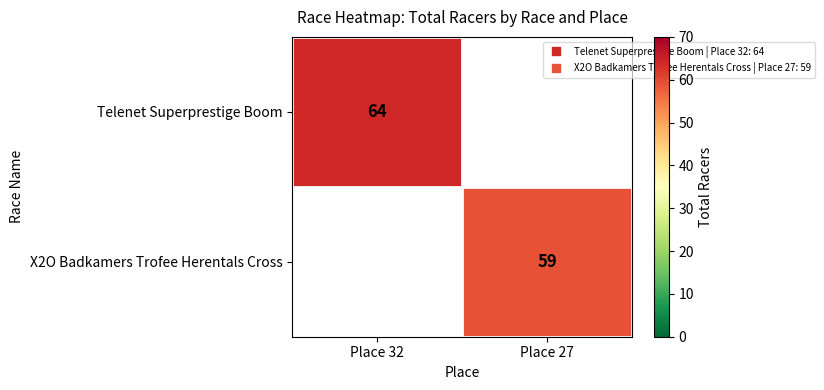

At Place 32, list the series in order from largest to smallest.

Telenet Superprestige Boom, X2O Badkamers Trofee Herentals Cross